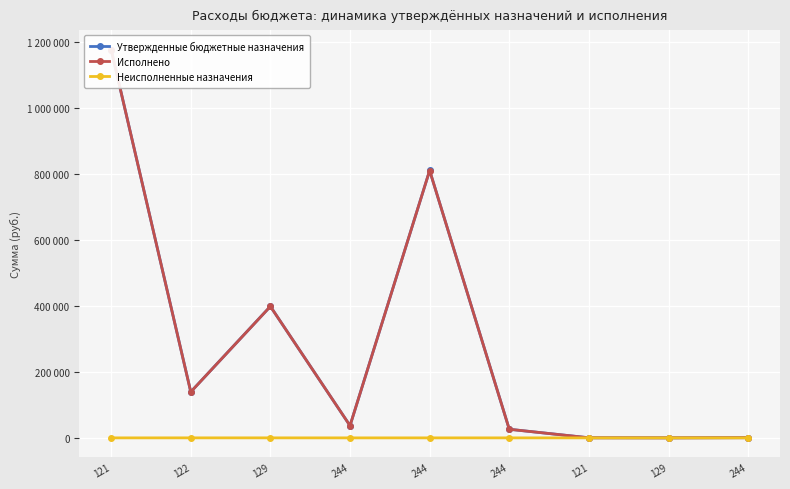

Between 244 and 129, which is larger?

244